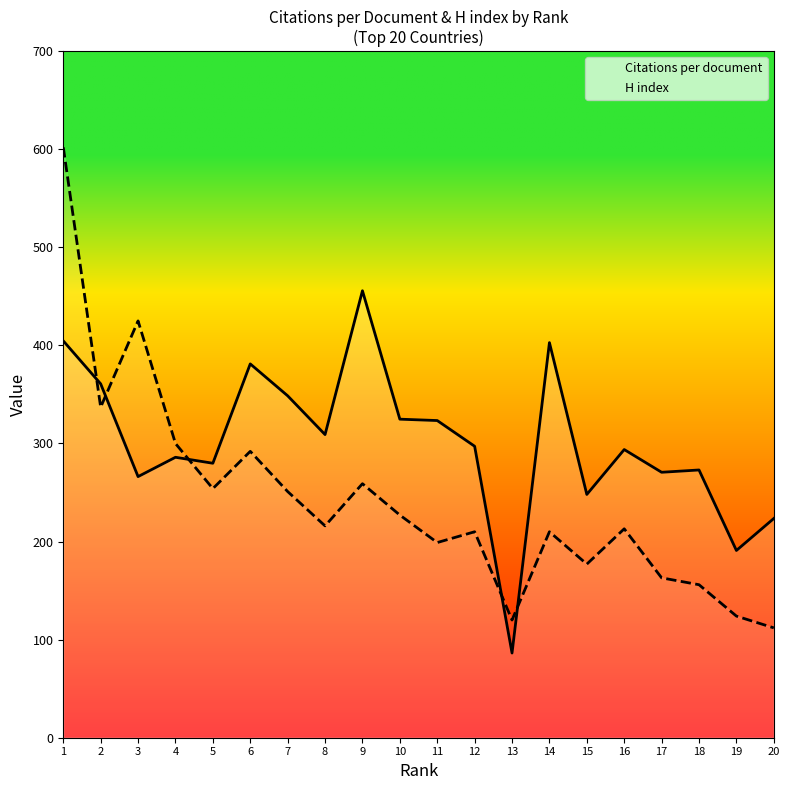

Which has a higher value, 16 or 12?

12